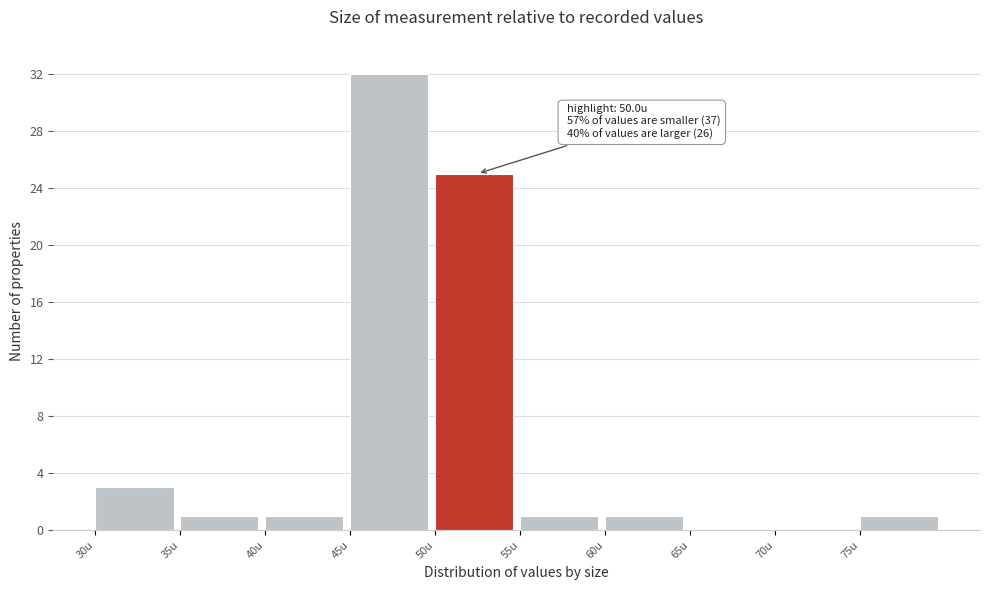

Which range on the x-axis has the tallest bar?

45 to 50